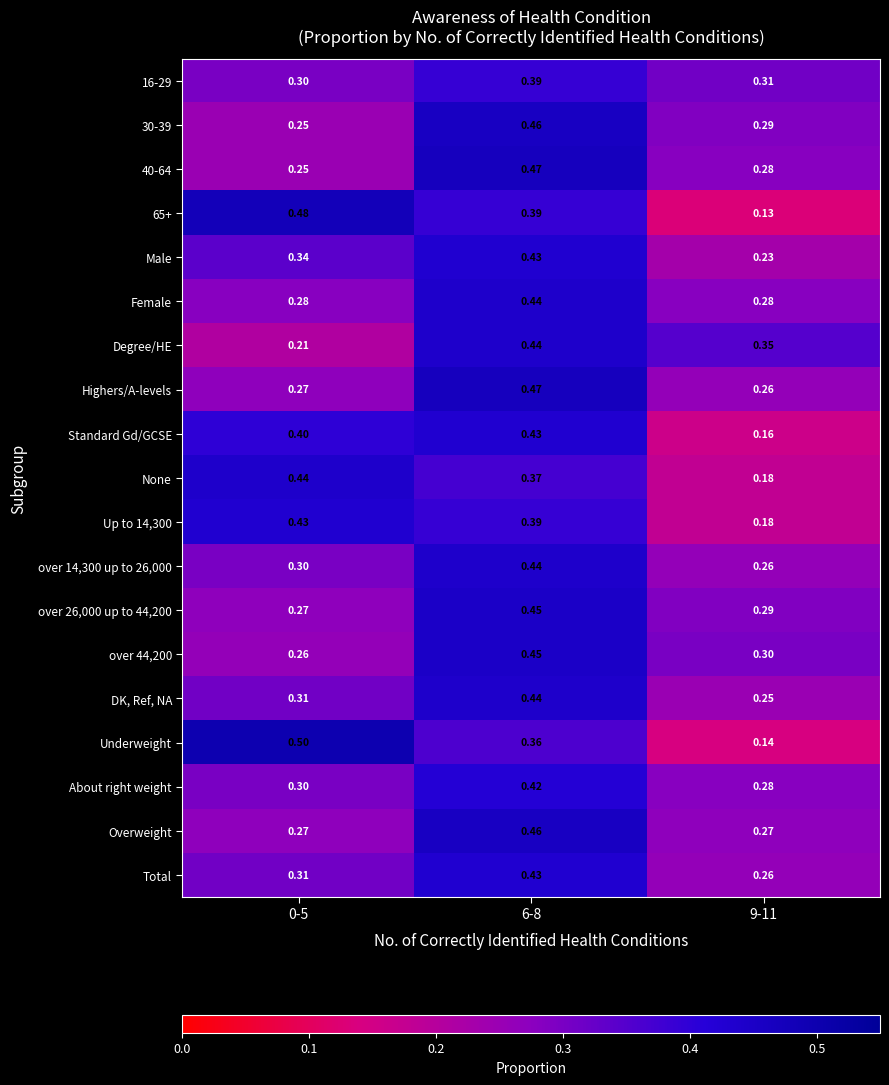

Which series changed the most between 0-5 and 6-8?

Degree/HE